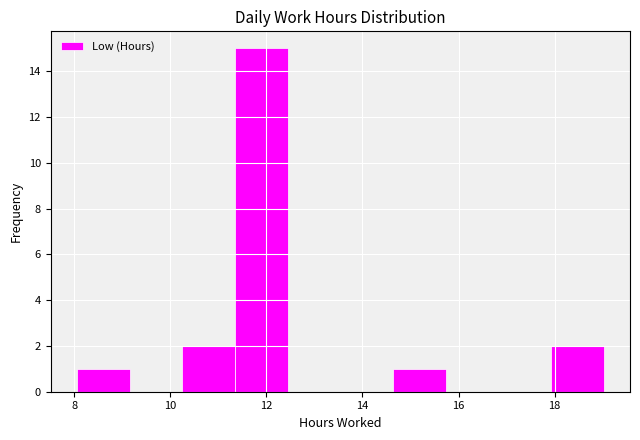

Reading left to right, list every bar in this chart as the range it spans on the x-axis followed by its height. Neither the bar edges nor the heights are printed on the chart, so give them approximately, as read against the axes.

8.0 to 9.2: 1
9.2 to 10.2: 0
10.2 to 11.4: 2
11.4 to 12.4: 15
12.4 to 13.6: 0
13.6 to 14.6: 0
14.6 to 15.8: 1
15.8 to 16.8: 0
16.8 to 18.0: 0
18.0 to 19.0: 2